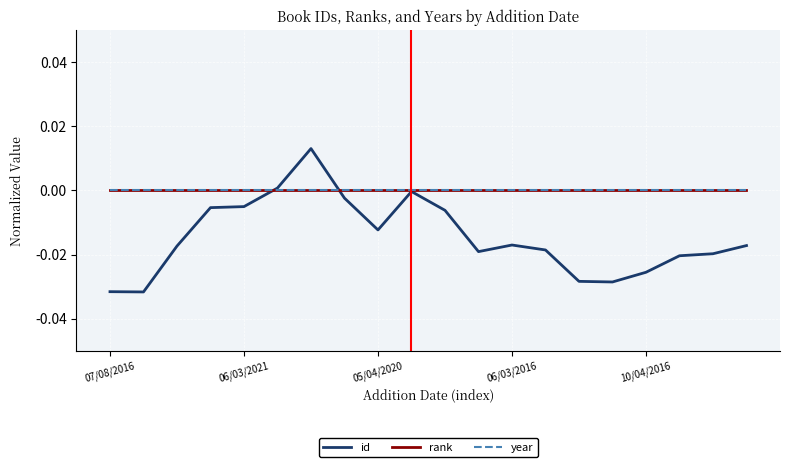

List the labels in order of id value, largest first.

6, 5, 9, 7, 10/04/2016, 06/03/2016, 10, 8, 12, 19, 05/04/2020, 13, 11, 18, 17, 16, 14, 15, 07/08/2016, 06/03/2021